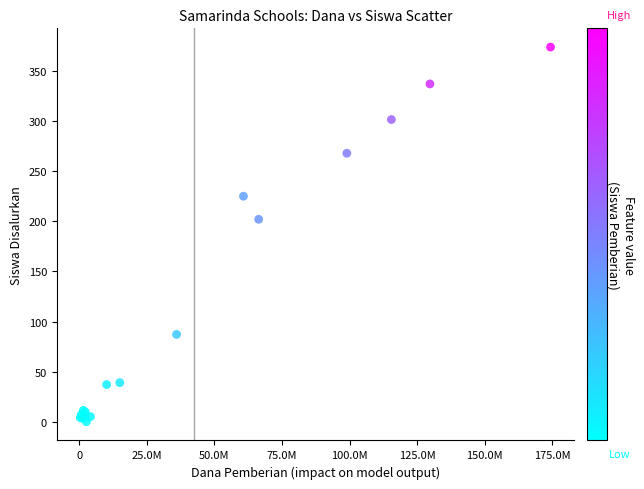

What Y value in the scatter plot is closest to 187?

202.1